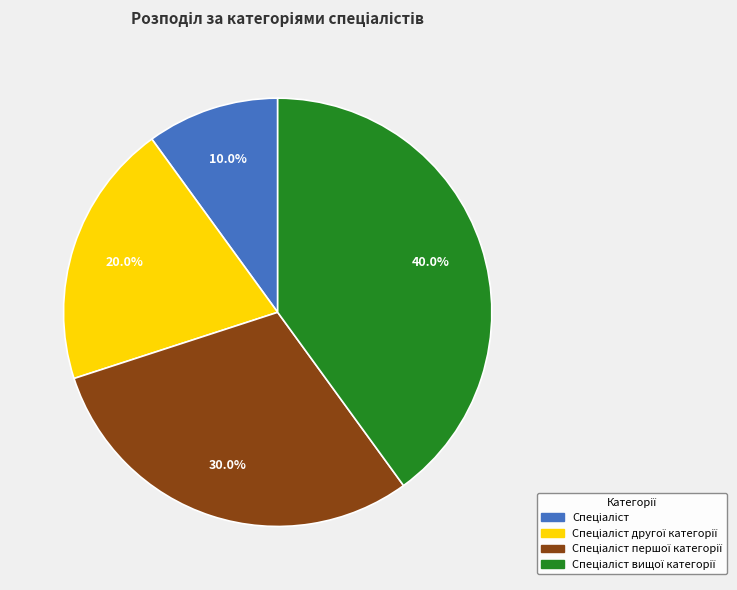

Is there any slice that represents more than half of the pie?

No